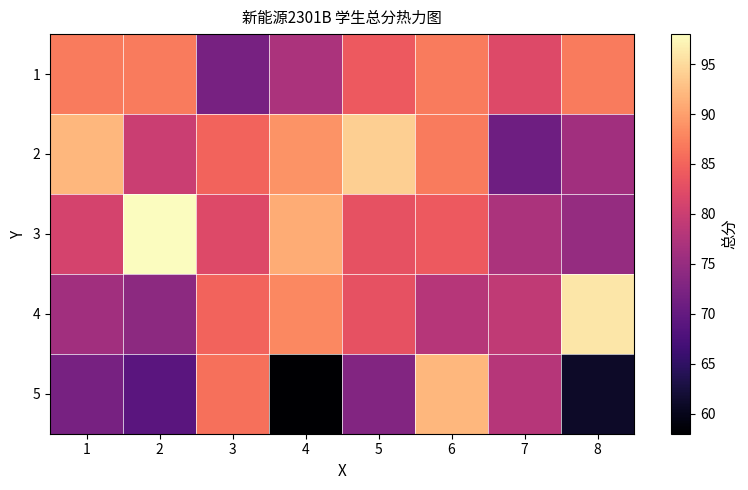

Which series has the largest total across all categories?

2